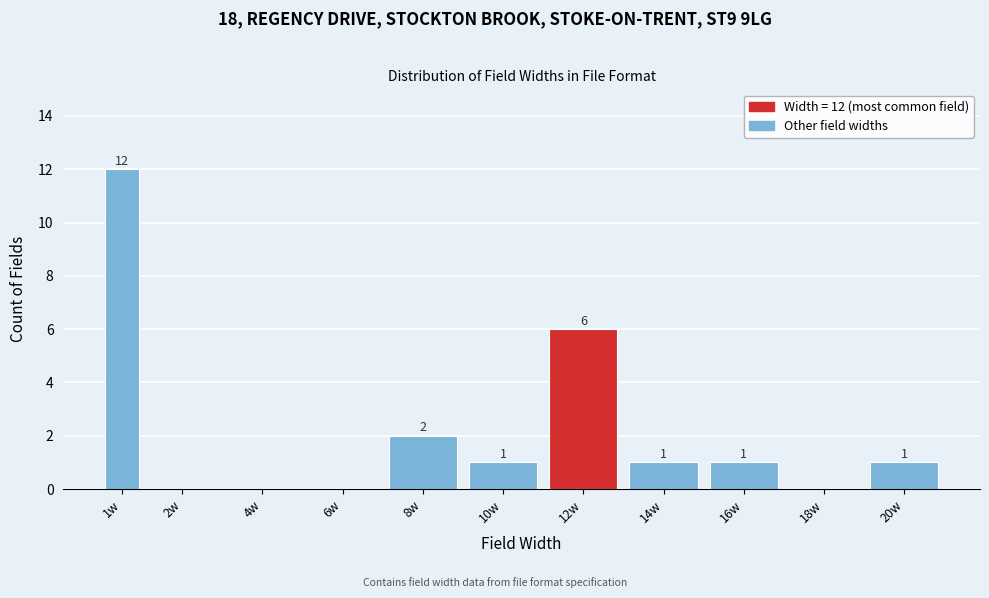

Reading left to right, what are all the values shown in this chart?

1w=12	2w=0	4w=0	6w=0	8w=2	10w=1	12w=6	14w=1	16w=1	18w=0	20w=1